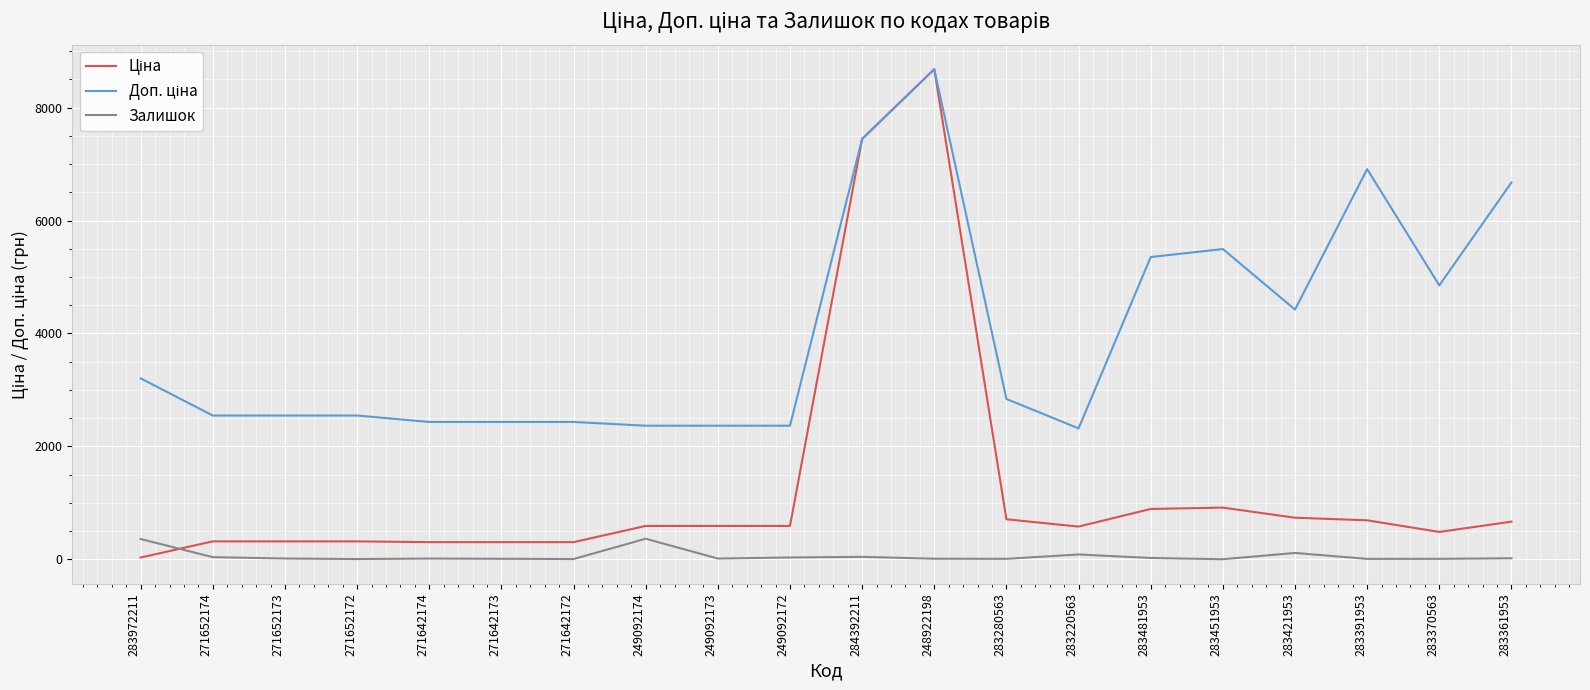

What is the greatest value displayed?

8679.5